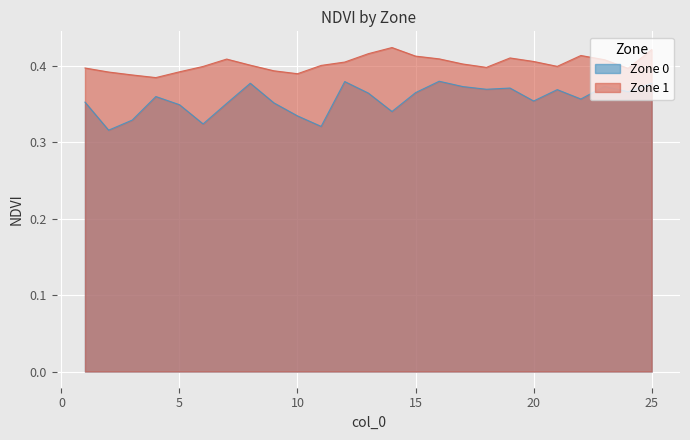

Which series has the largest total across all categories?

Zone 1